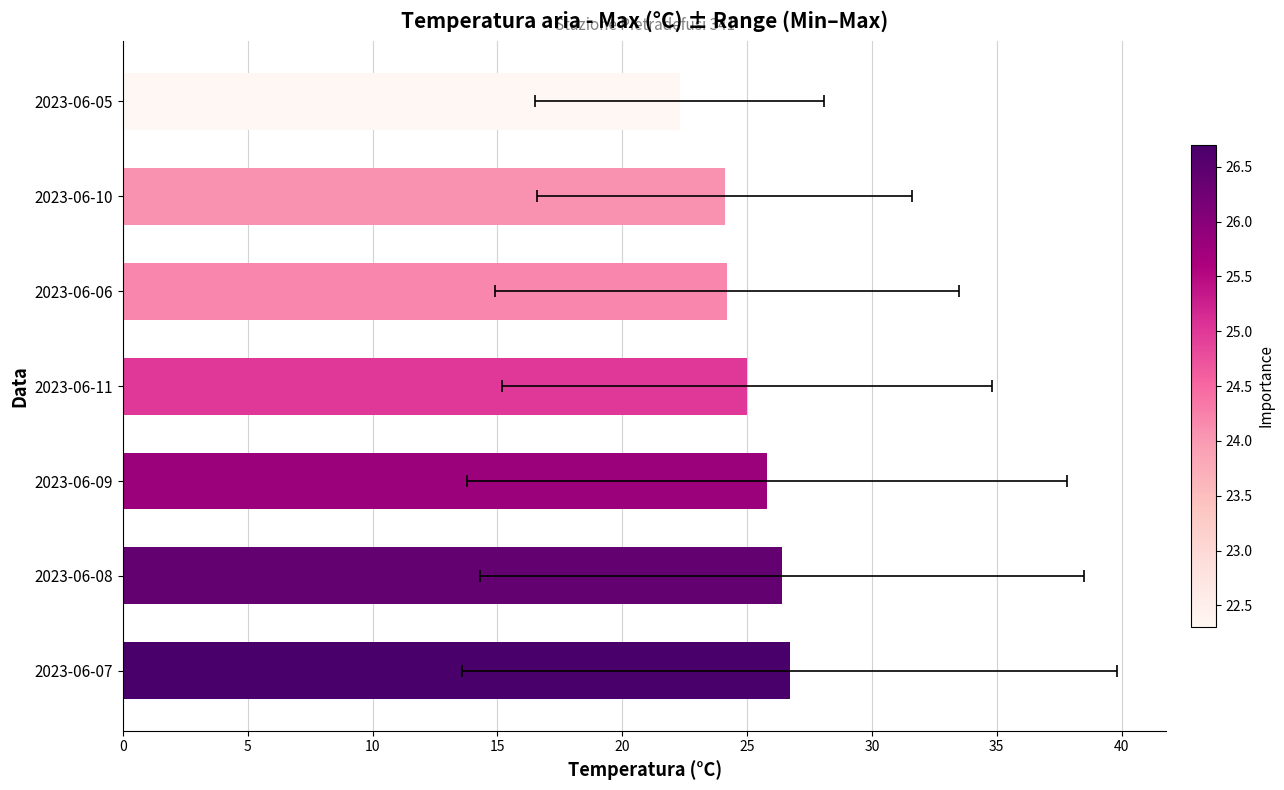

What is the value of the 4th bar from the left?

25.0